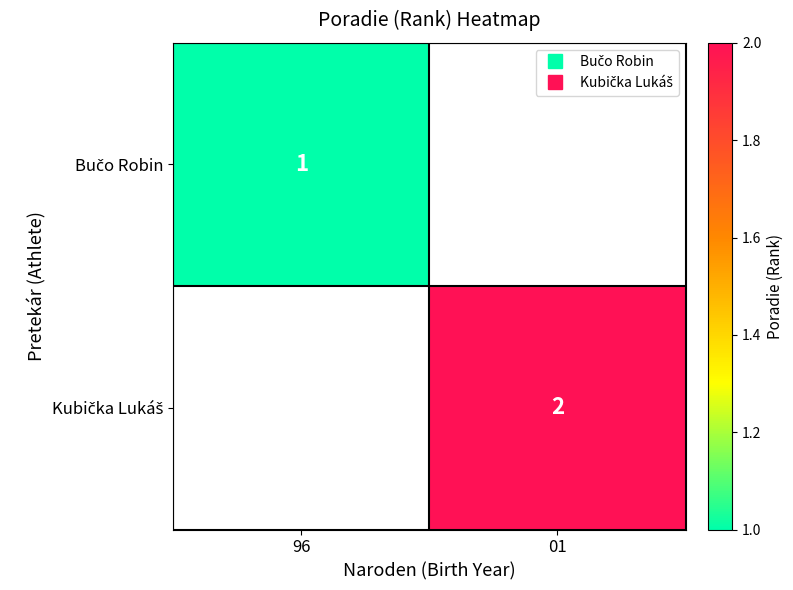

Read the Bučo Robin value at 96.

1.0